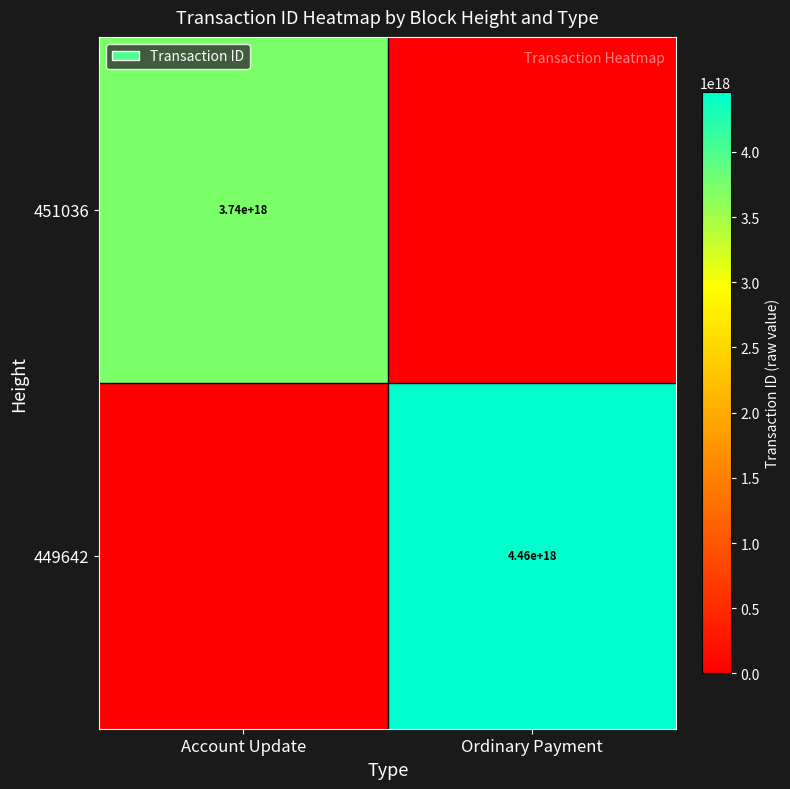

The value of 449642 at Ordinary Payment is 4460000000000000000. True or false?

True